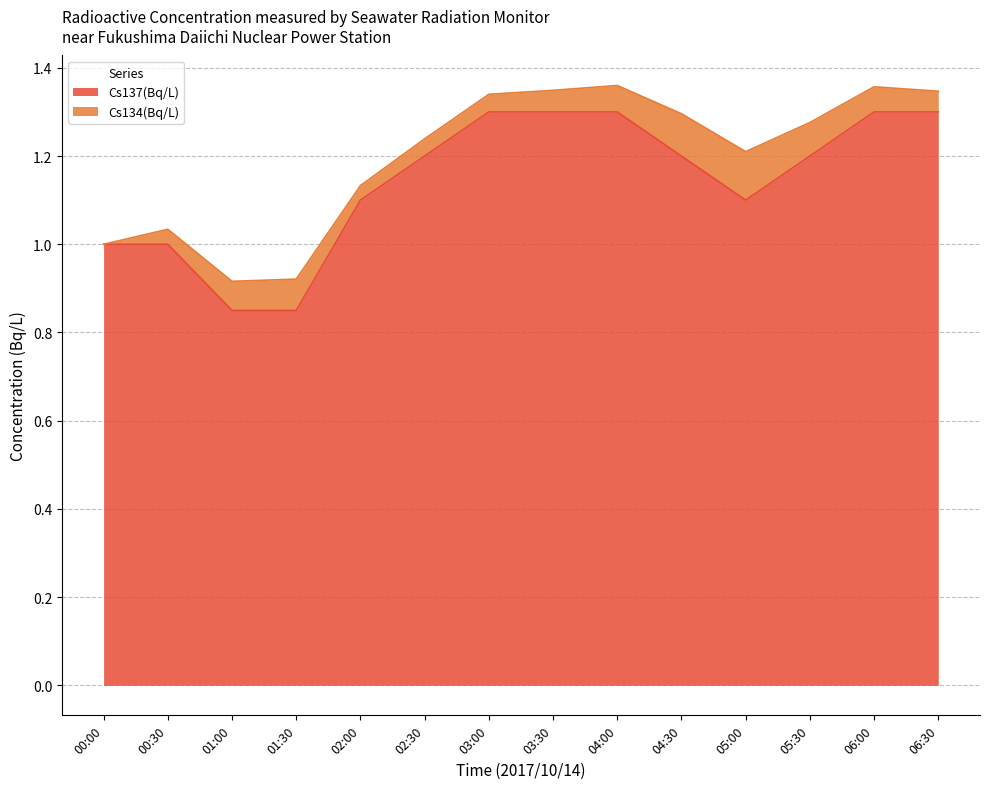

What is the difference between the maximum and minimum values?

0.5